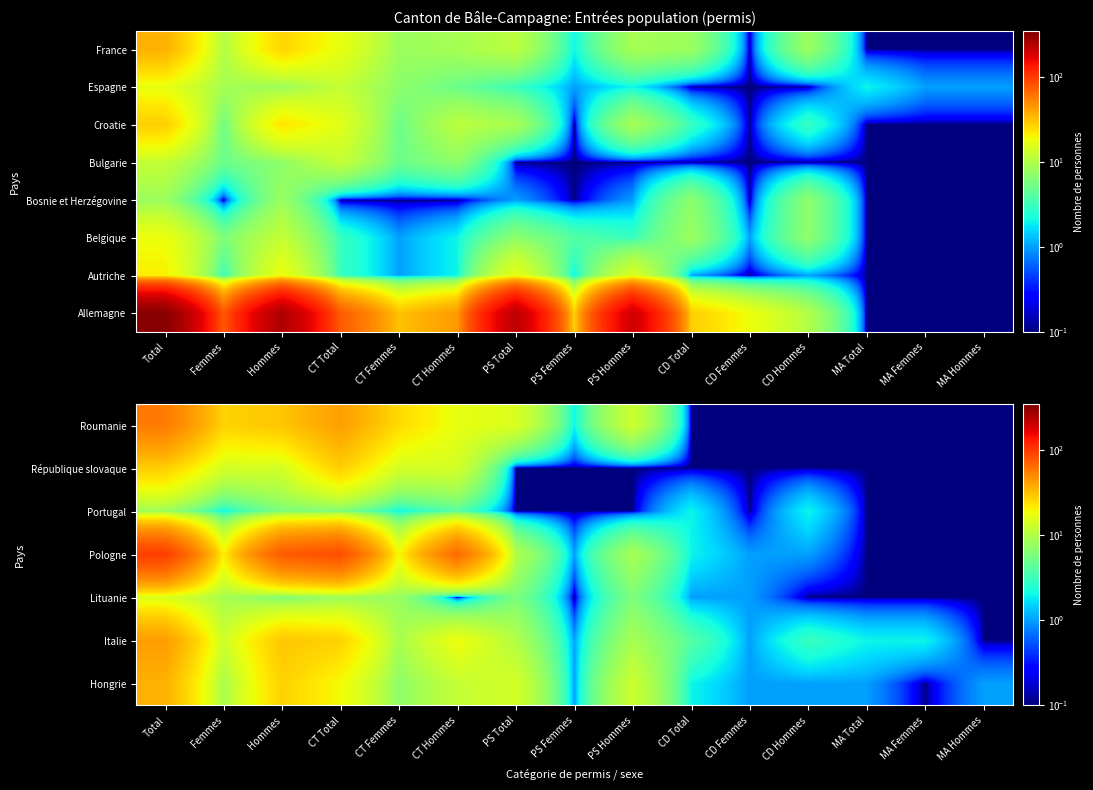

Is it true that Portugal equals 0.1 at MA Total?

True